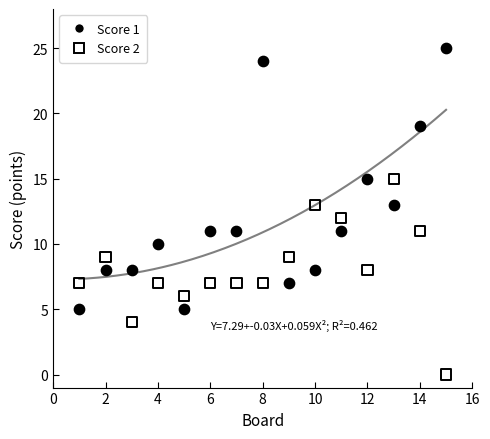

Which series reaches the minimum Y coordinate?

Score 2